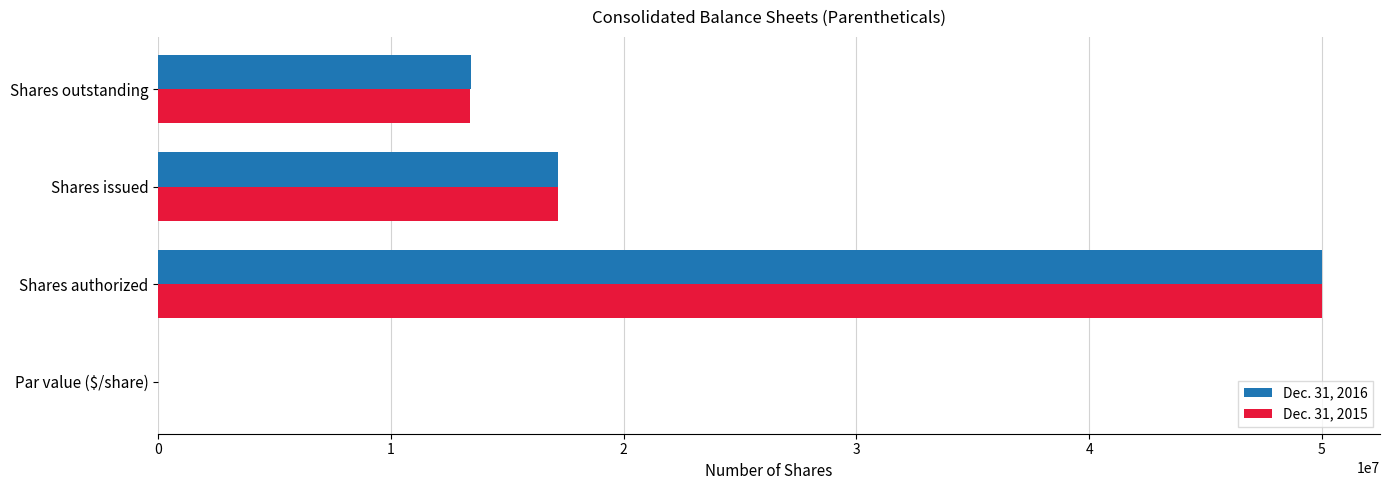

At which label is Dec. 31, 2015 closest to 25000000?

Shares issued